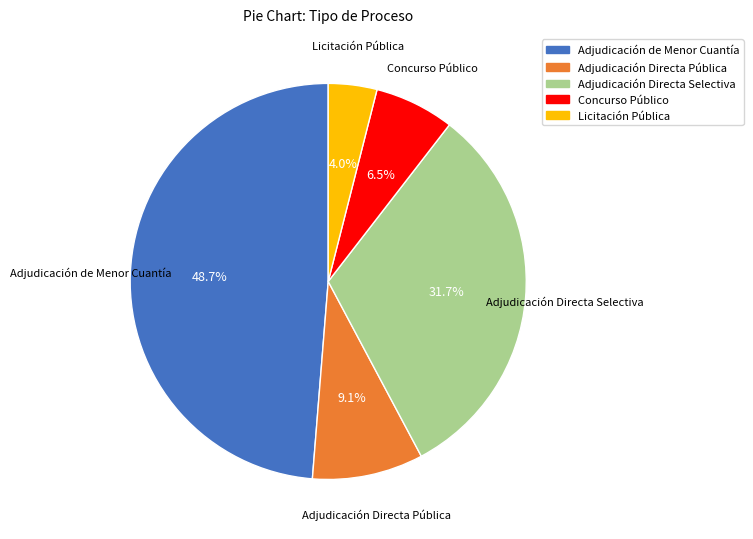

Between Adjudicación Directa Selectiva and Adjudicación de Menor Cuantía, which is larger?

Adjudicación de Menor Cuantía